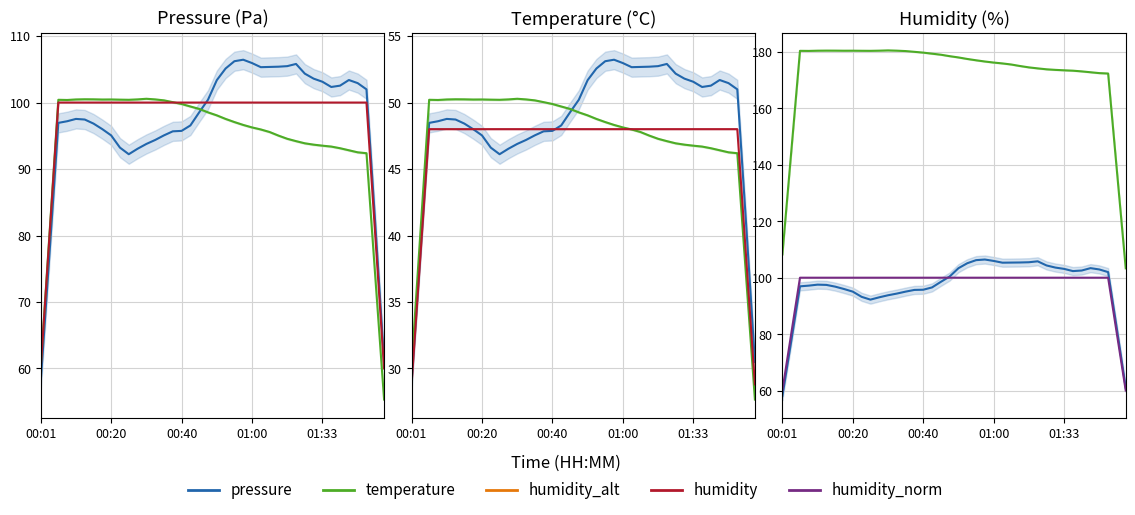

What is the total value across all series at 00:01?

226.3